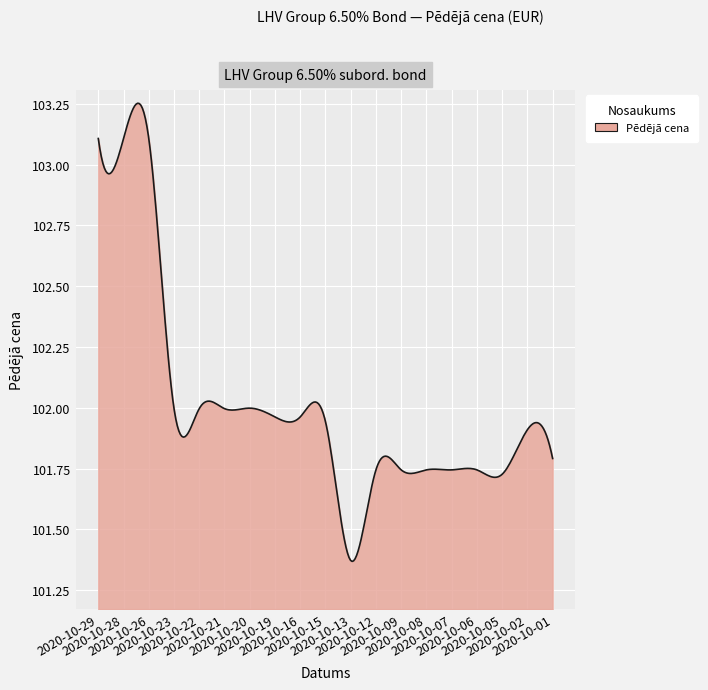

At which label is the value closest to 102?

2020-10-20